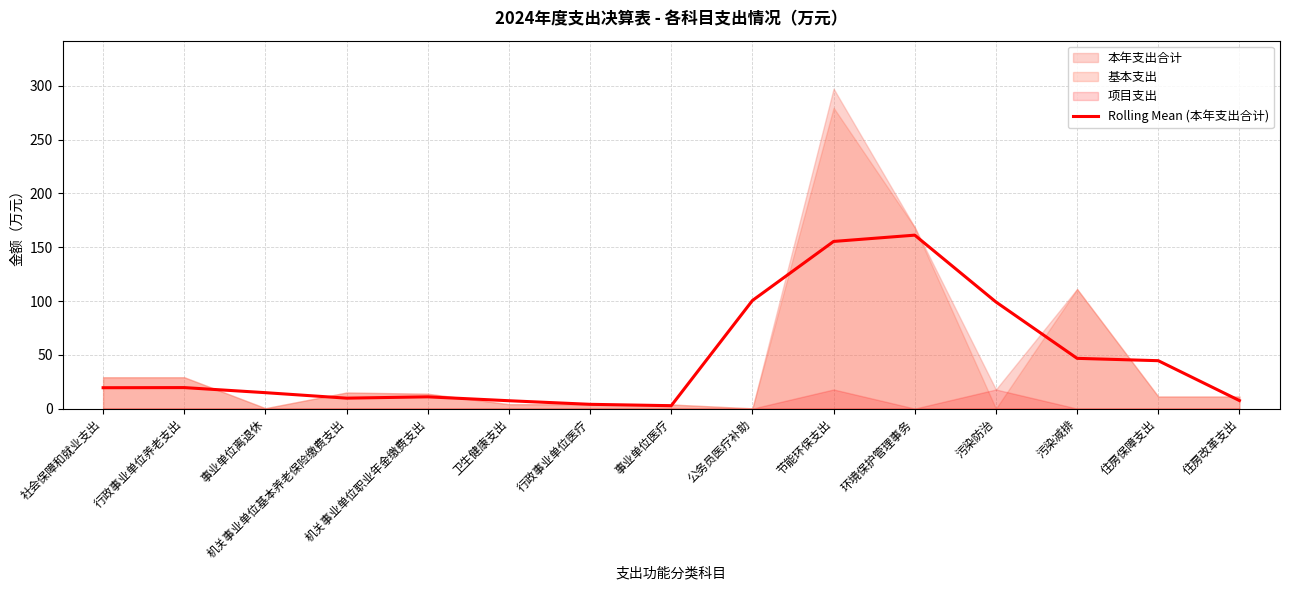

True or false: the data has more than 2 interior local peaks.

True